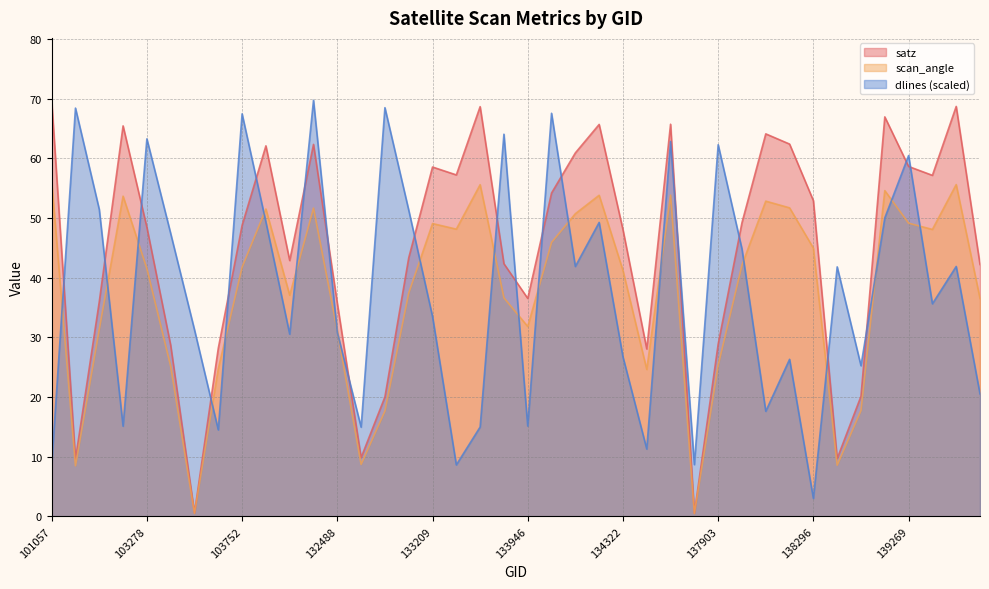

Between 133392 and 133404, which is larger?

133392